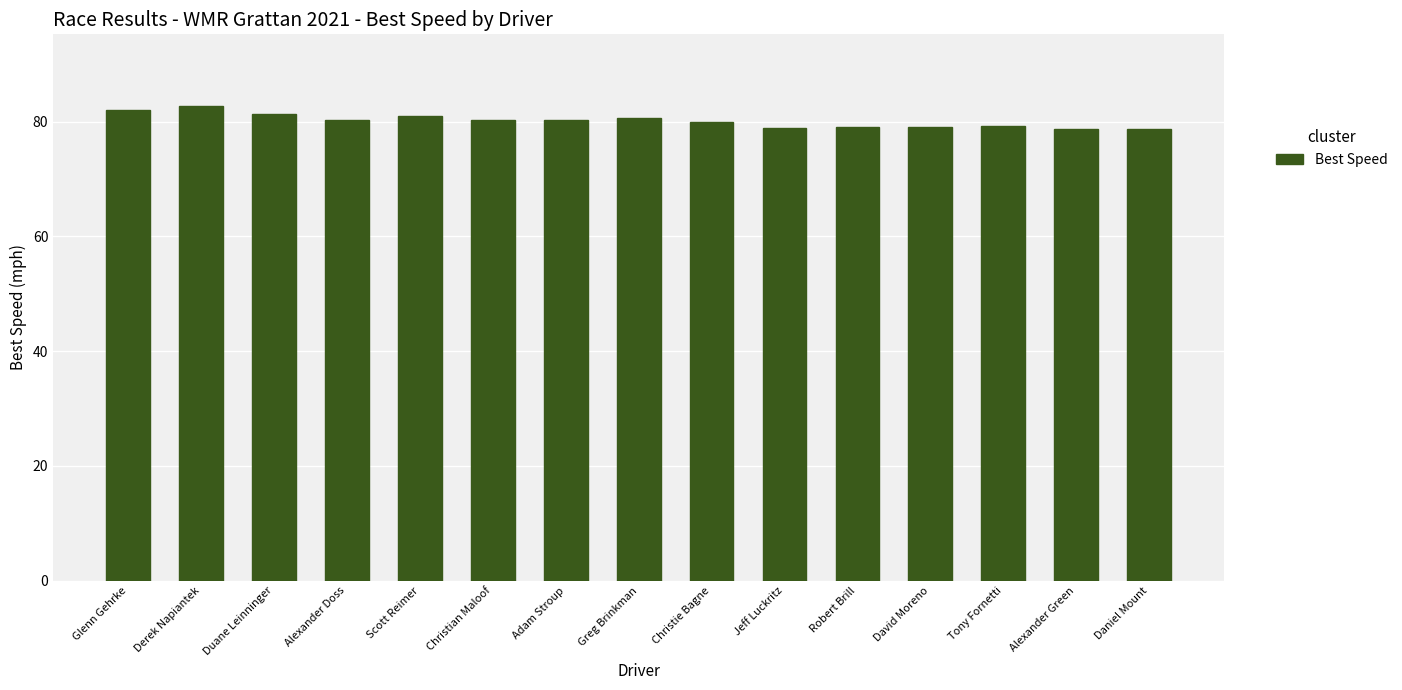

The value at David Moreno is 118.7. True or false?

False